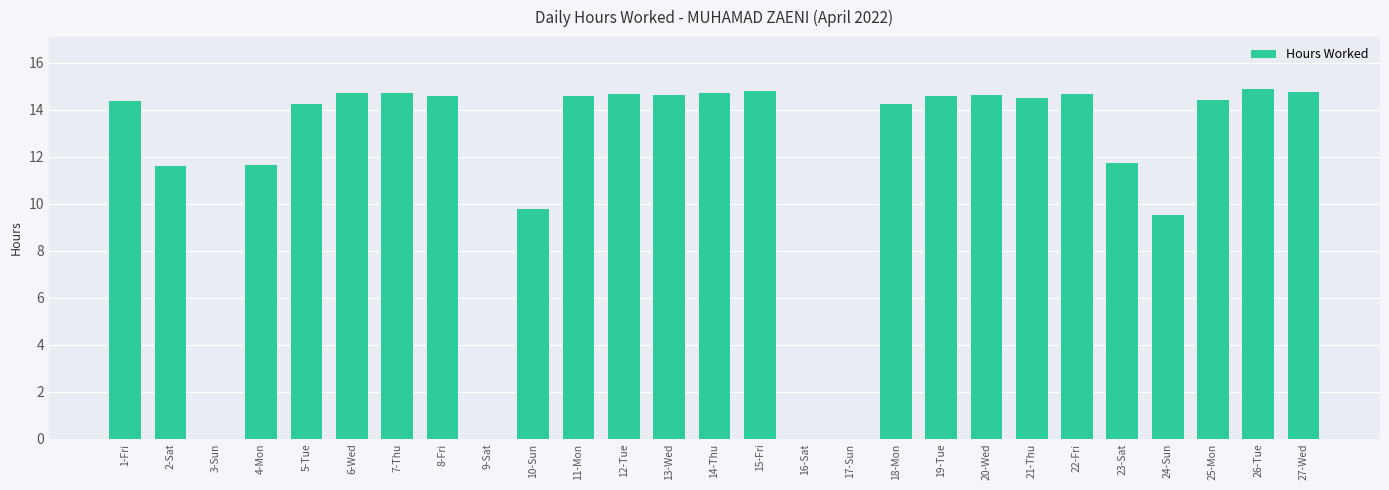

The chart shows a value of 14.5 at 21-Thu. True or false?

True